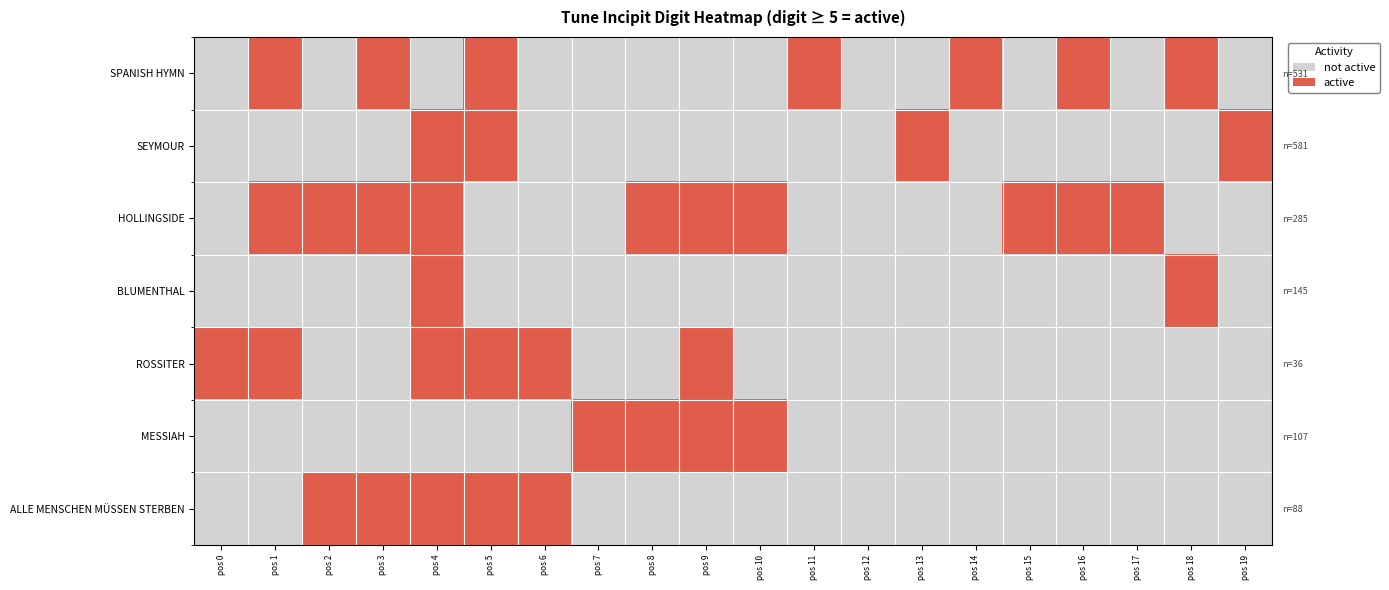

Which category has the lowest value across all series?

pos 0